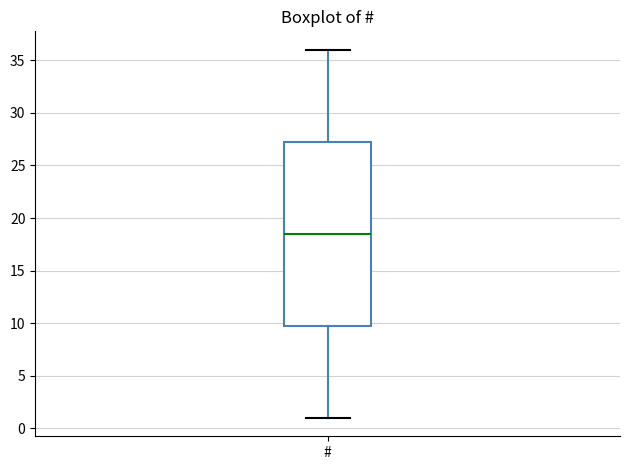

Where does the upper whisker of the box for # end on the y-axis? The values are not printed on the chart, so give them approximately, as read against the axis.

36.0